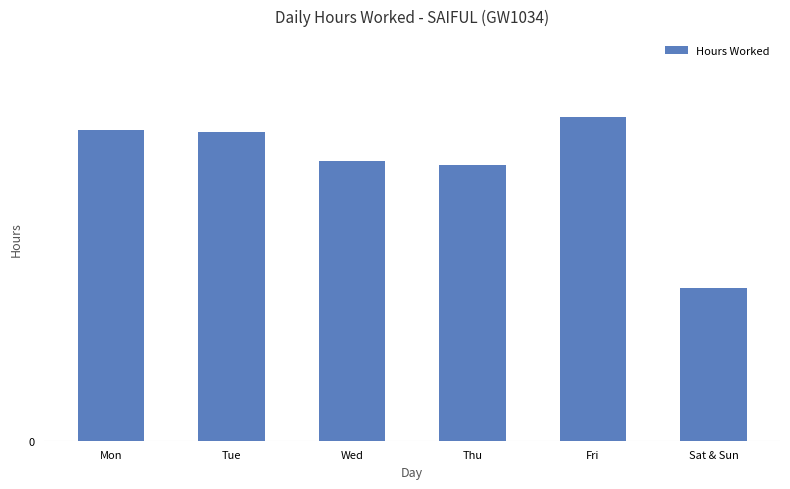

What is the label of the 3rd bar from the right?

Thu